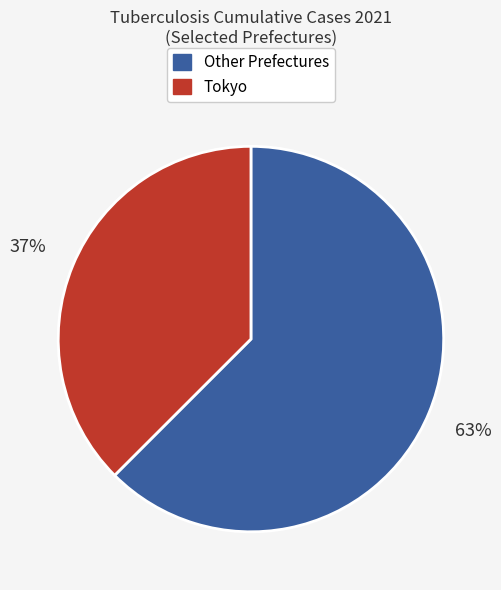

How many segments does this pie chart have?

2